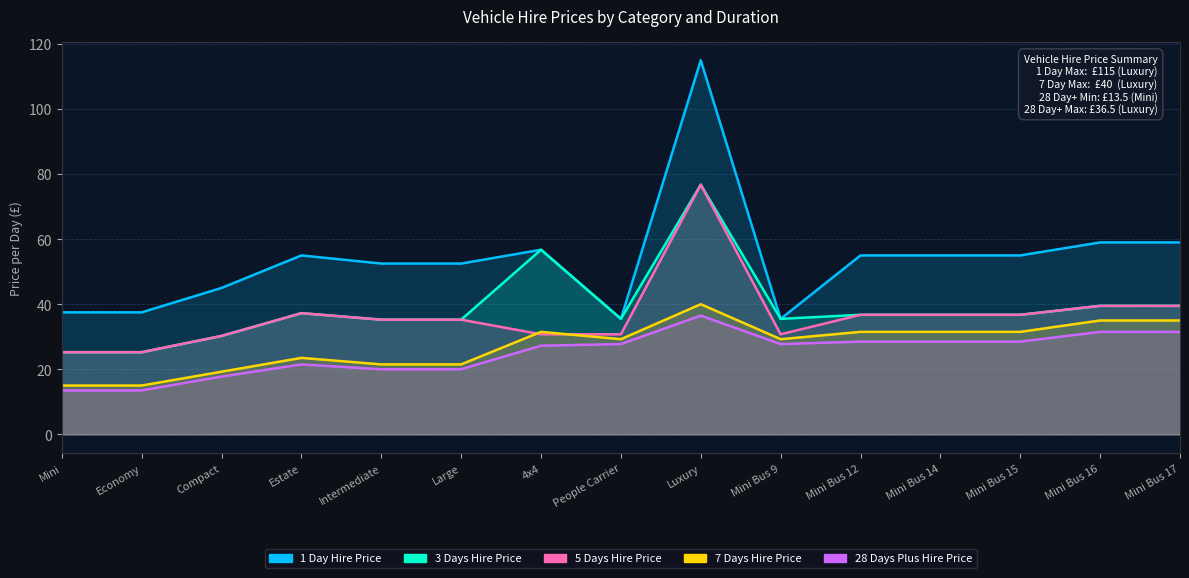

What is the label of the 6th point from the left?

Large